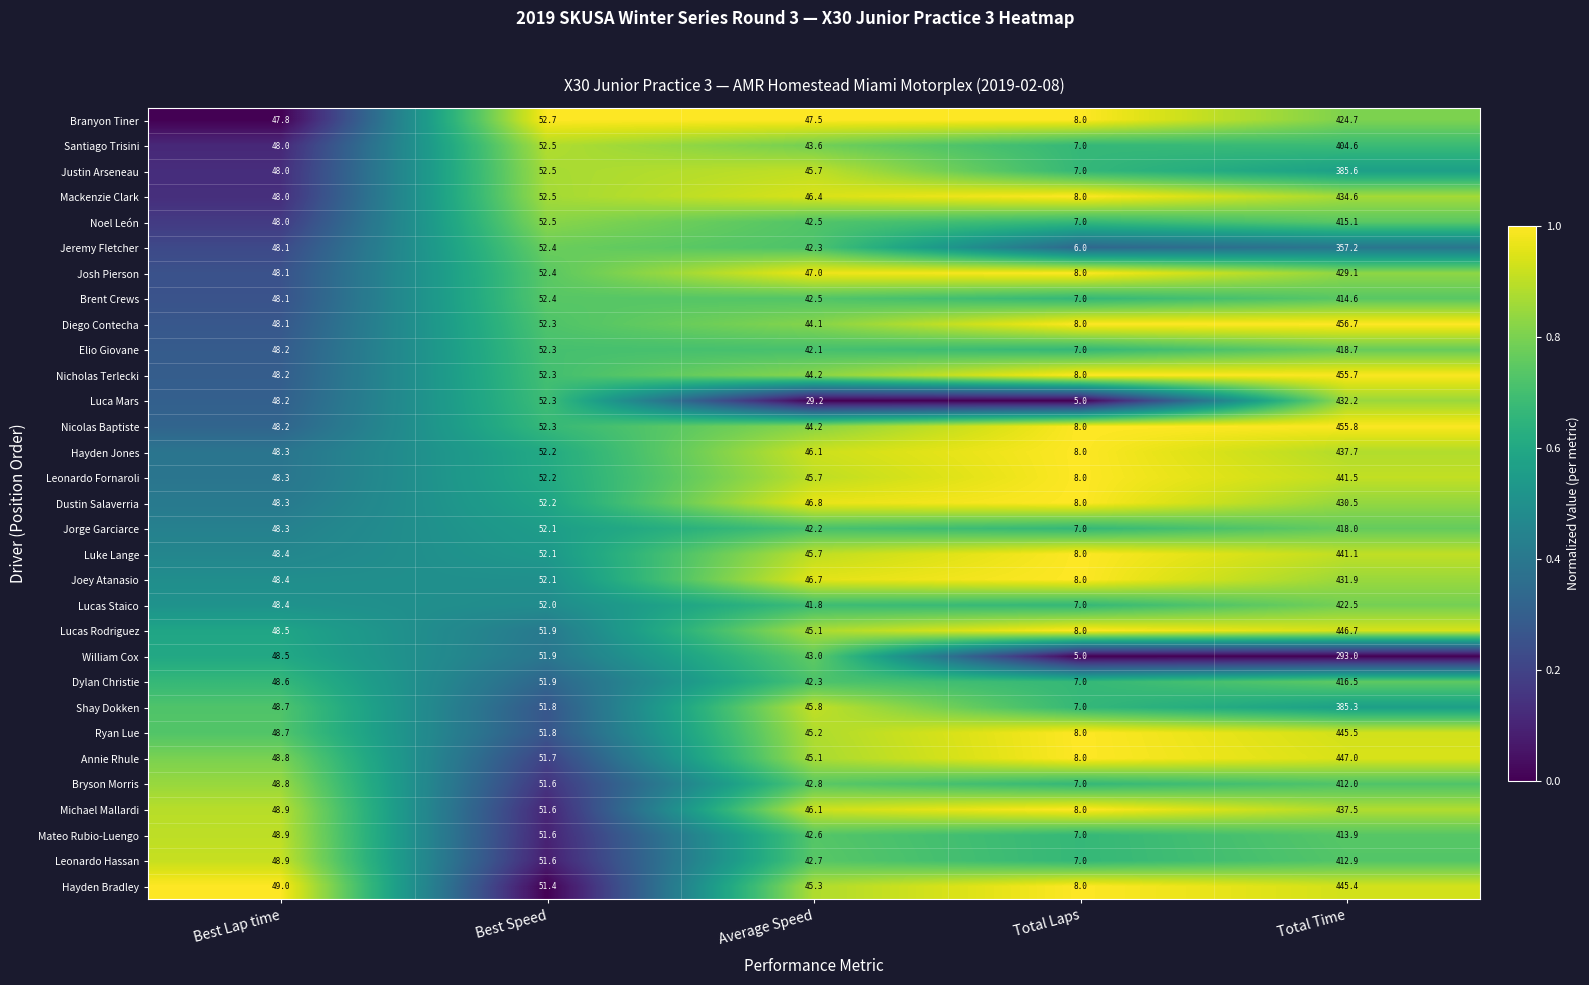

Which series has the widest spread of values?

Diego Contecha